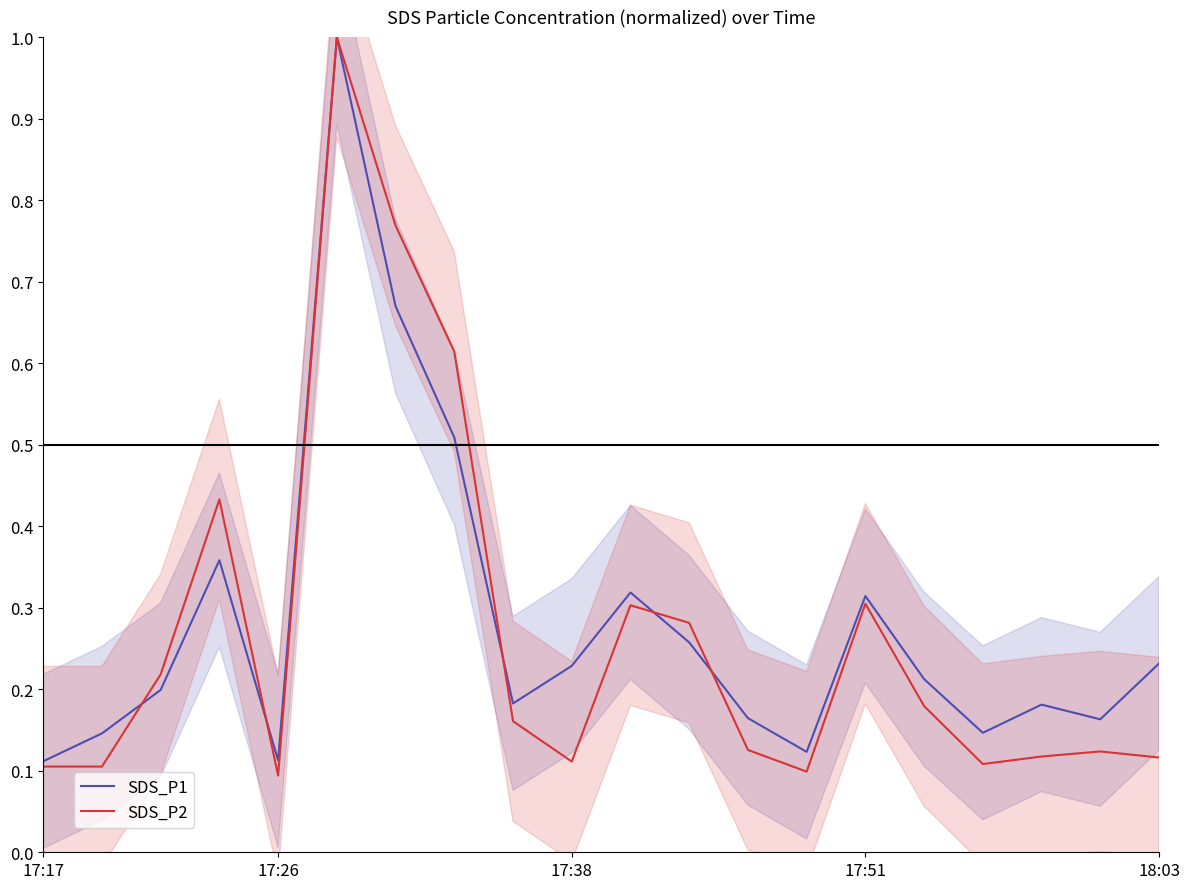

At which category is the sum across all series the highest?

5